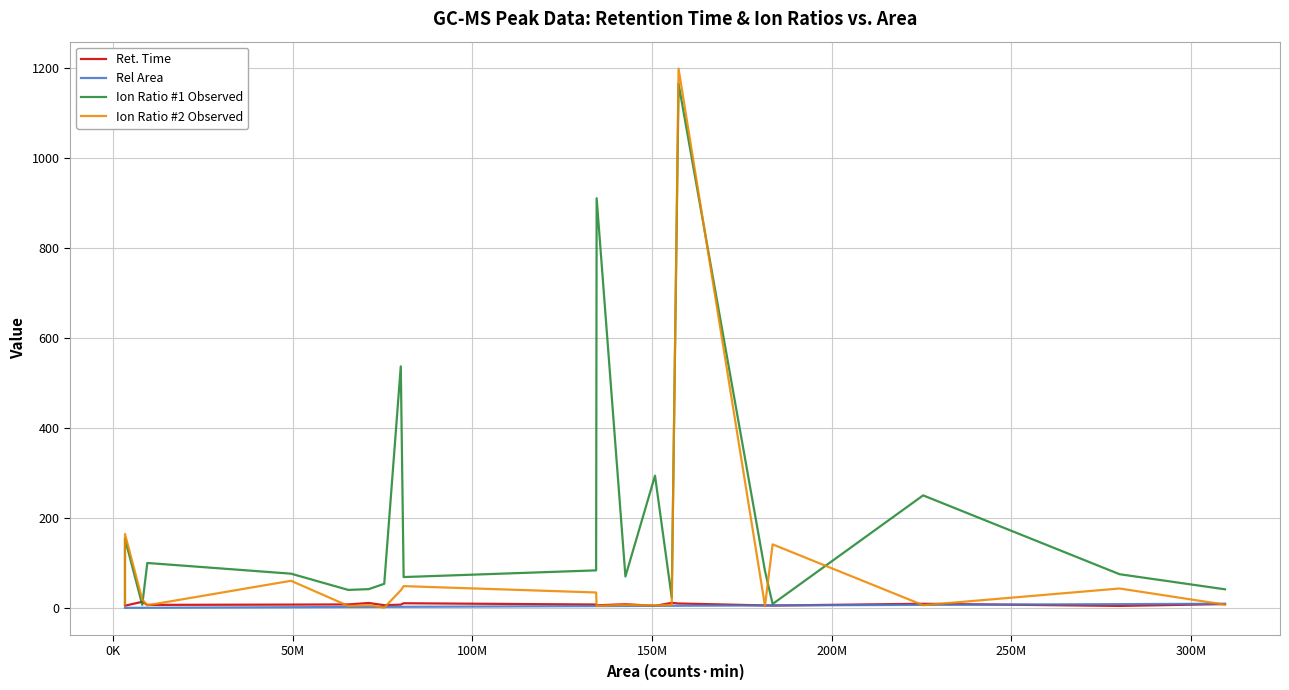

Which series has the largest total across all categories?

Ion Ratio #1 Observed